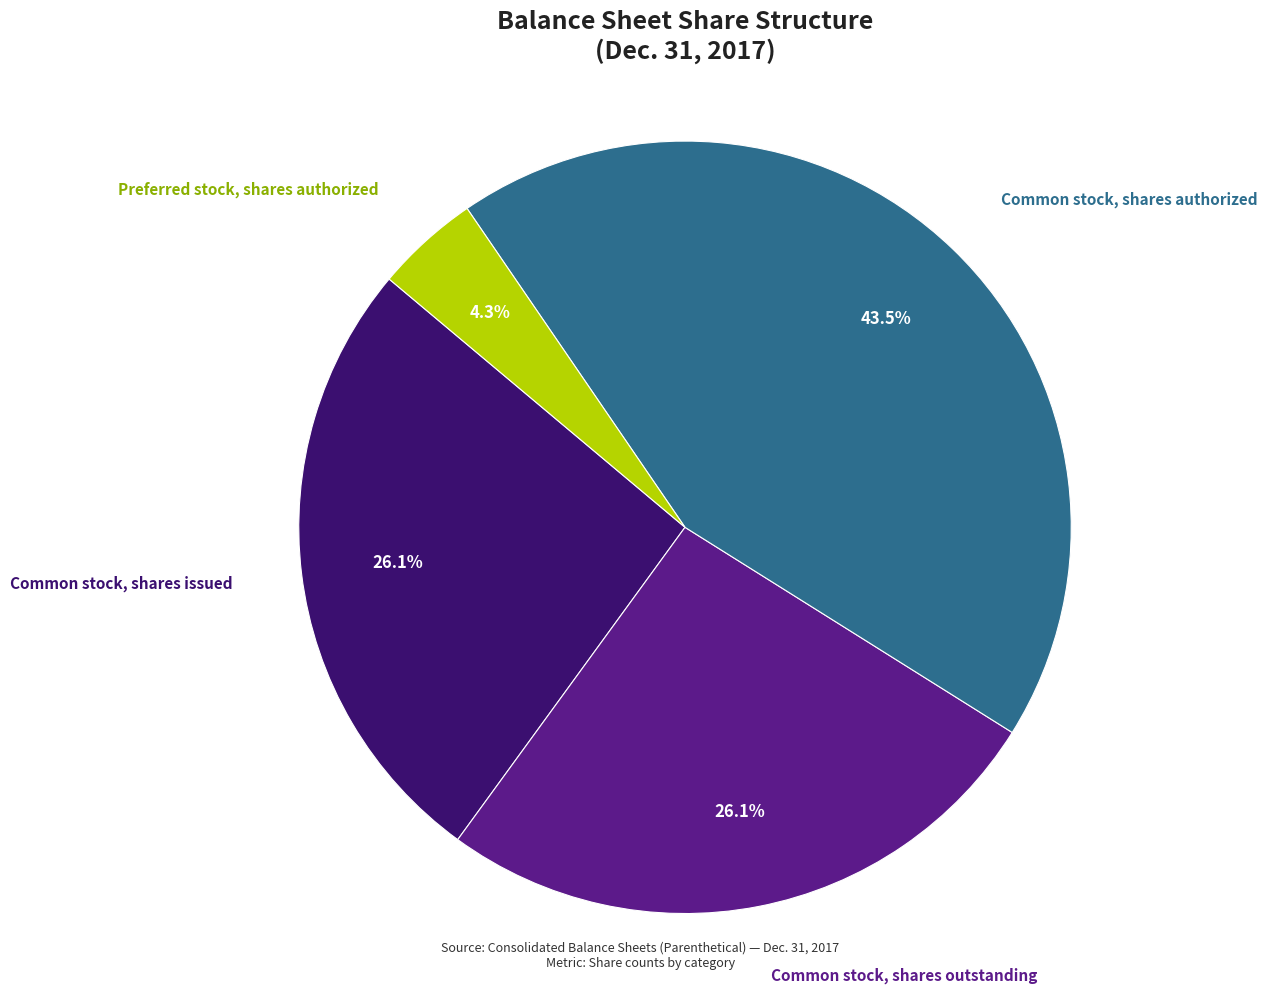

Is there a majority slice in this chart?

No